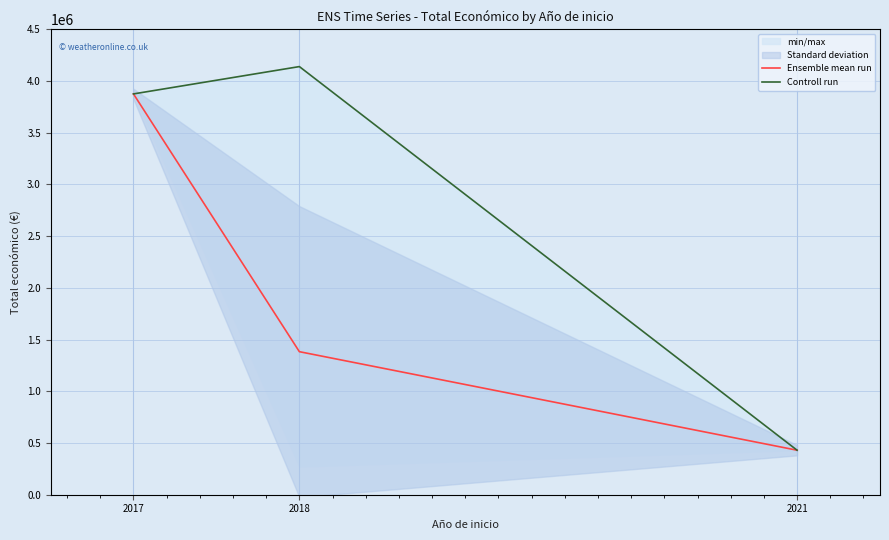

Which series has the largest range (max minus min)?

Controll run